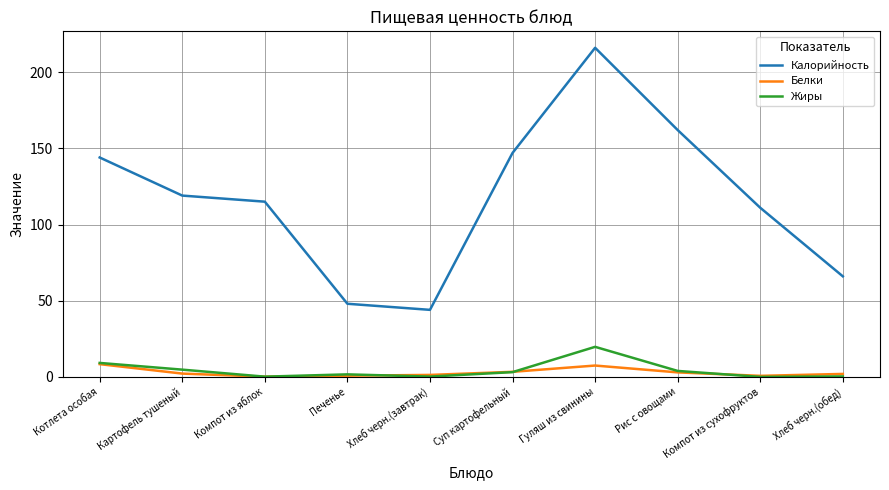

Where does the Жиры series first go above 3?

Котлета особая